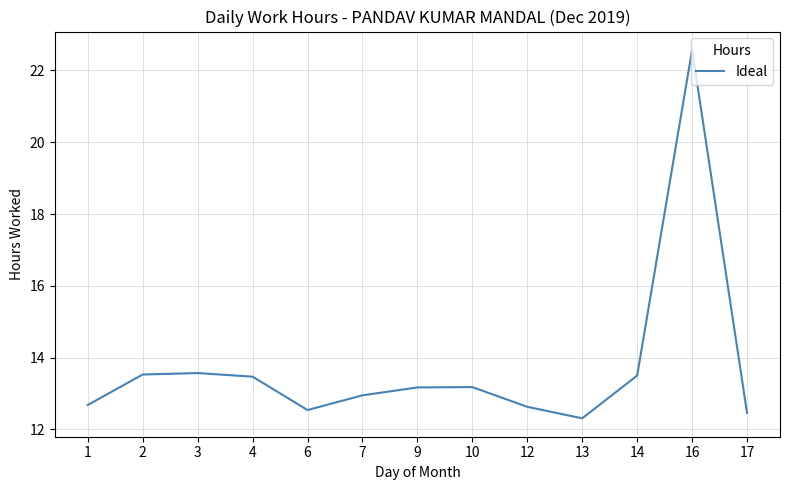

What is the difference between the maximum and minimum values?

10.3